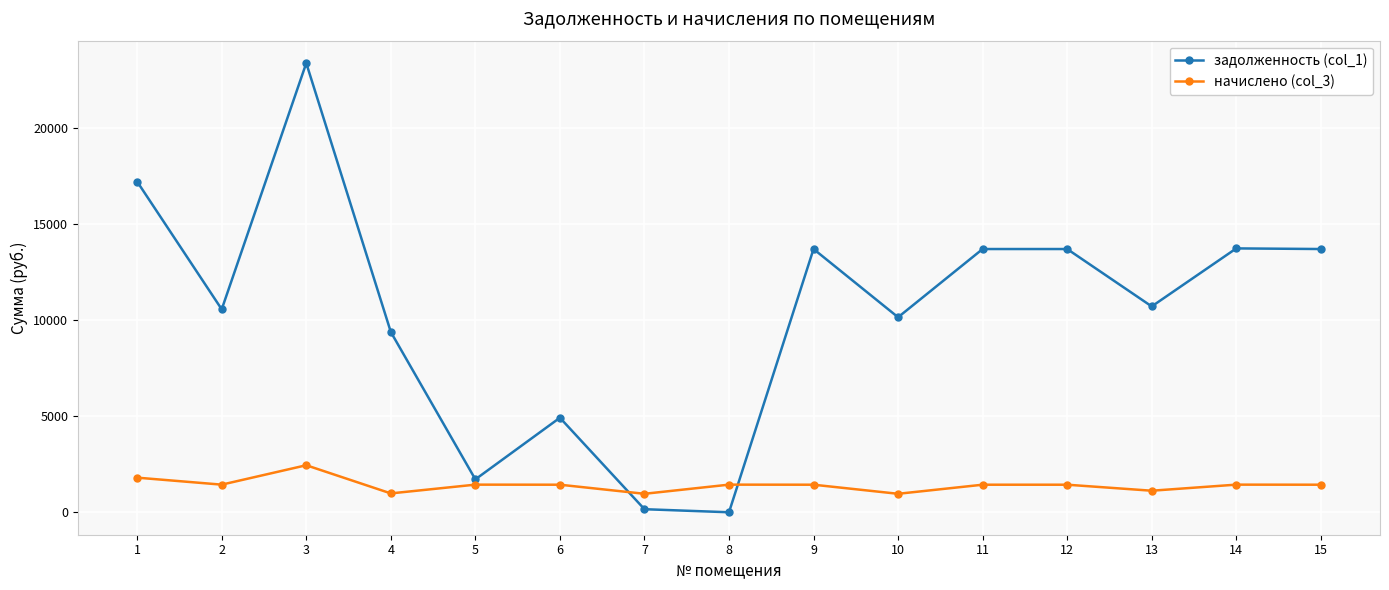

What is the total value across all series at 2?

12007.2